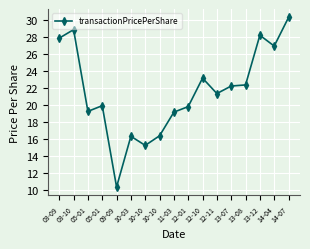

What is the change in value from 12-10 to 14-07?

+7.1